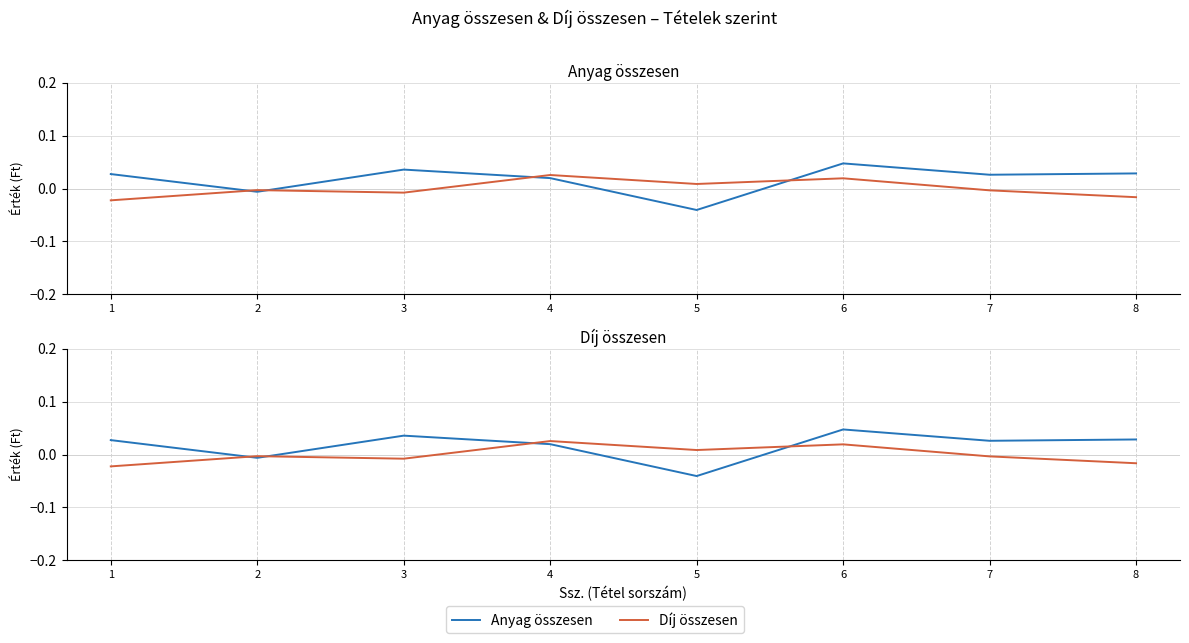

The Anyag összesen series shows 0.0 at 4. True or false?

False